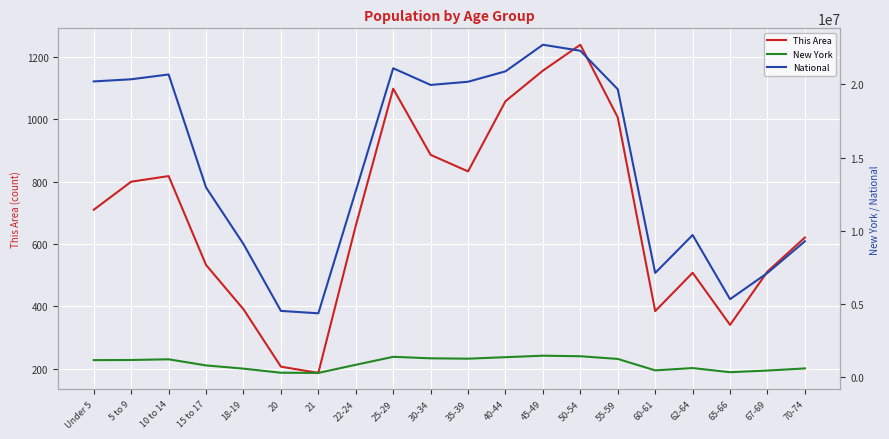

True or false: National and This Area cross at least once.

False